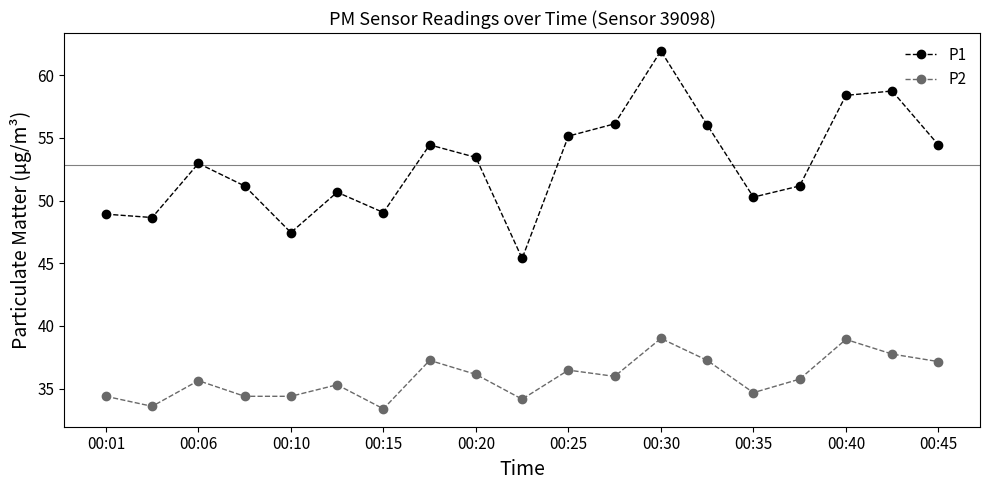

Which series has the largest total across all categories?

P1